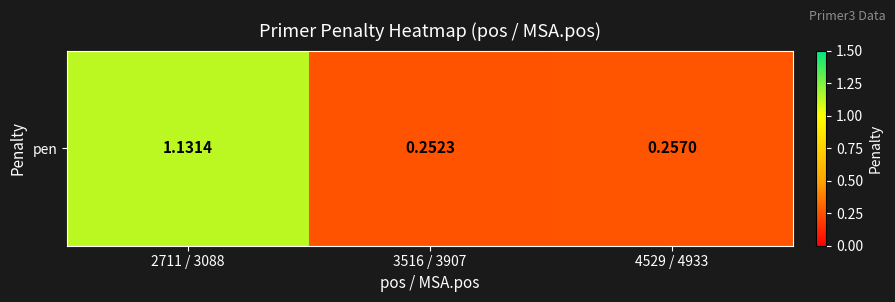

What is the change in value from 2711 / 3088 to 3516 / 3907?

-0.9